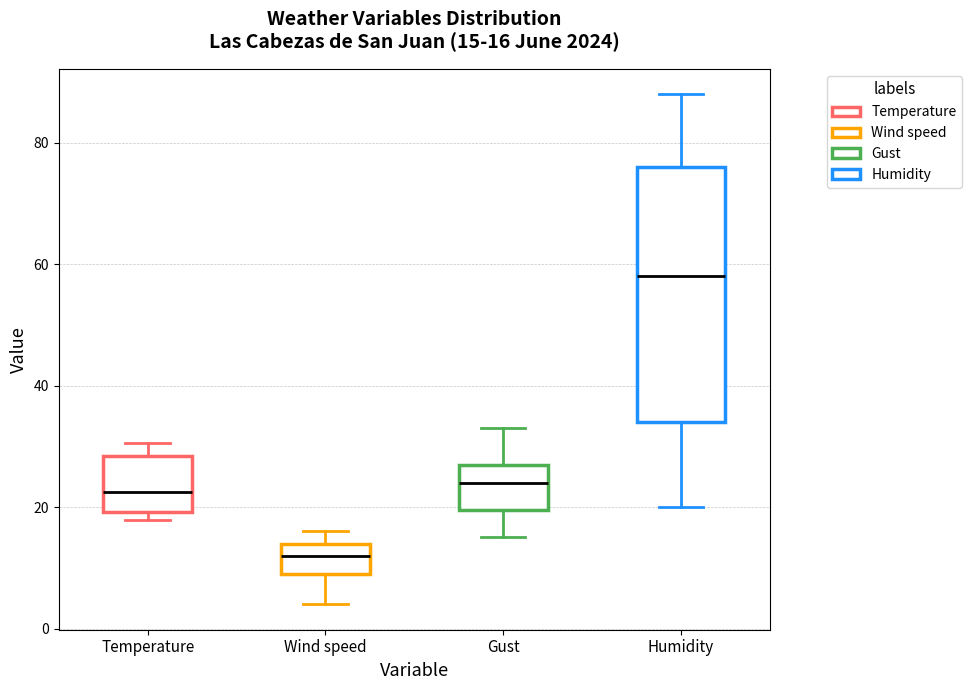

Which box is the tallest, from its lower edge to its upper edge?

Humidity